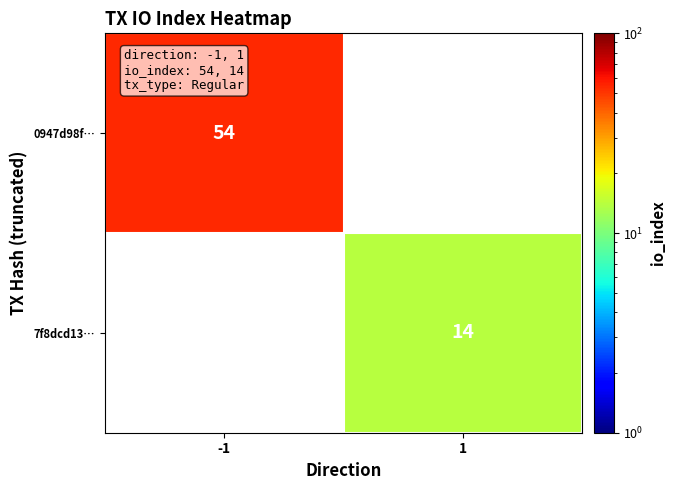

Is it true that 0947d98f… equals 79 at -1?

False